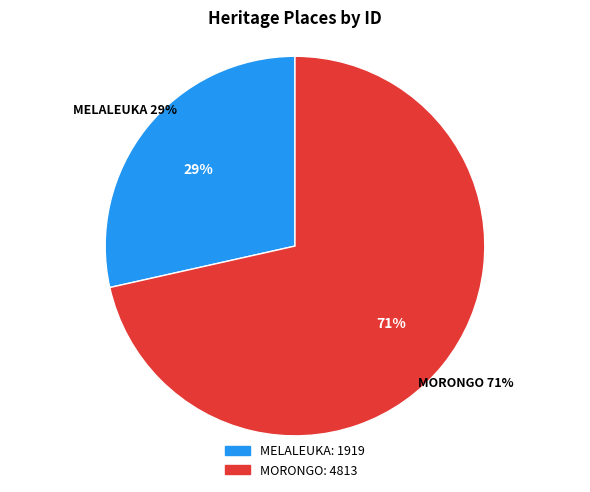

What percentage is NOT represented by MORONGO?

28.5%